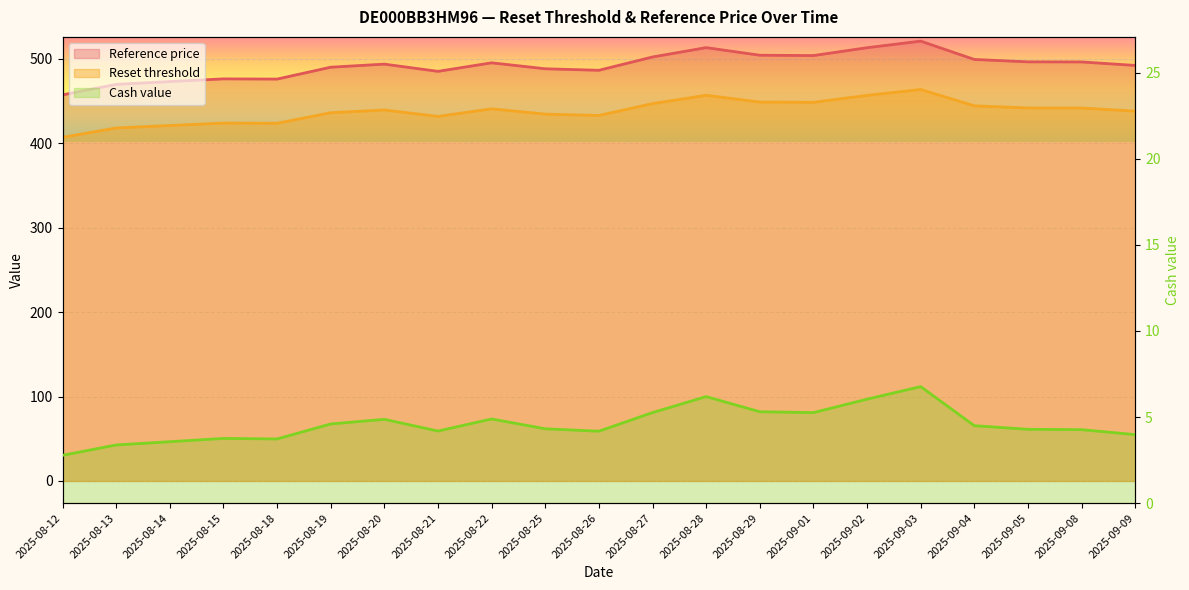

Reading right to left, extract all data points from this chart.

Cash value: 4.0	4.3	4.3	4.5	6.8	6.0	5.3	5.3	6.2	5.3	4.2	4.3	4.9	4.2	4.9	4.6	3.7	3.8	3.6	3.4	2.8
Reset threshold: 437.9	441.6	441.7	444.2	463.5	456.6	448.3	448.6	456.7	446.8	432.8	434.4	440.6	431.6	439.3	436.0	423.5	423.7	420.9	417.9	406.9
Reference price: 492.0	496.1	496.2	499.1	520.8	513.0	503.7	504.1	513.1	502.0	486.2	488.1	495.1	485.0	493.6	489.9	475.9	476.1	472.9	469.6	457.1